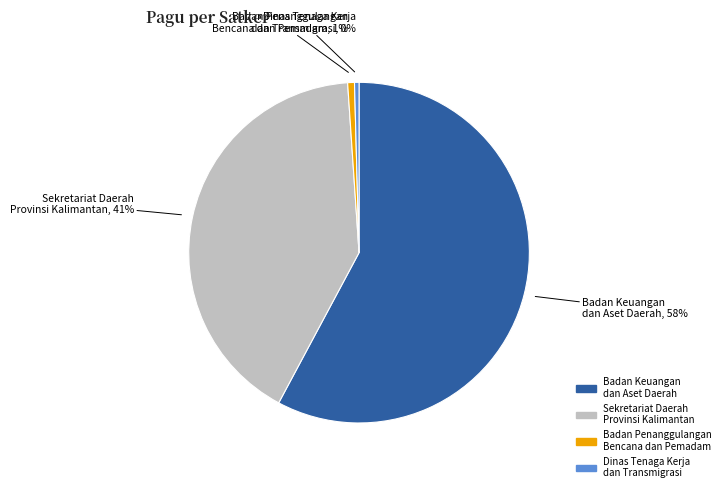

Does any single category account for the majority?

Yes